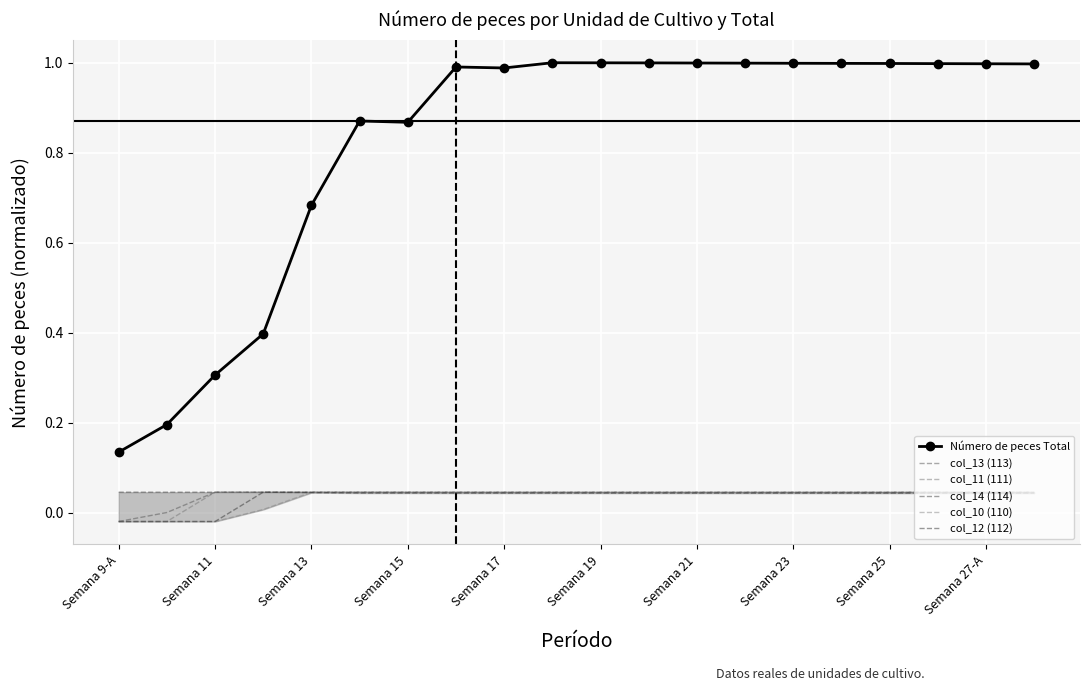

What is the maximum value shown in the chart?

1.0